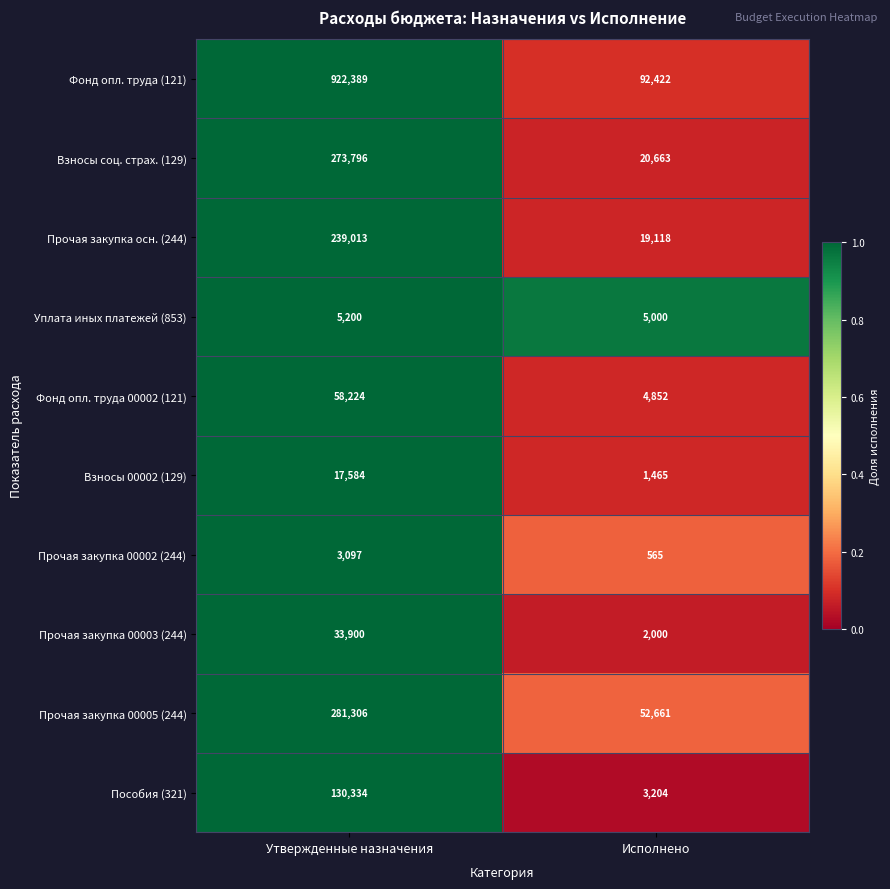

What is the greatest value displayed?

922389